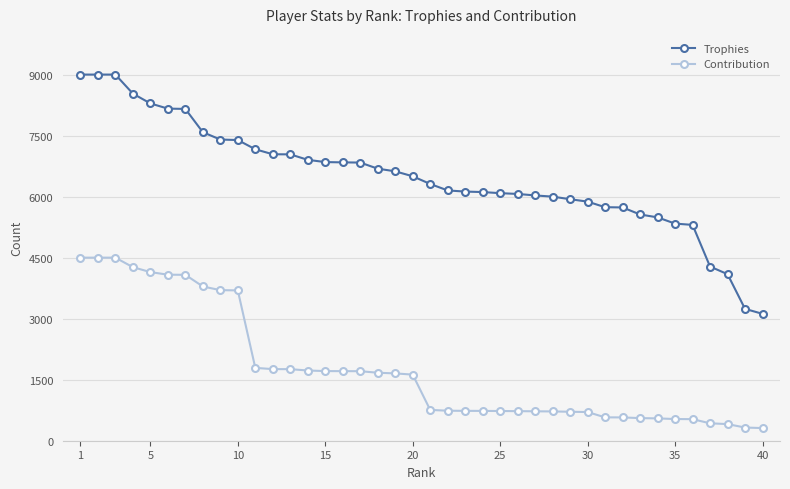

Which series has the largest range (max minus min)?

Trophies